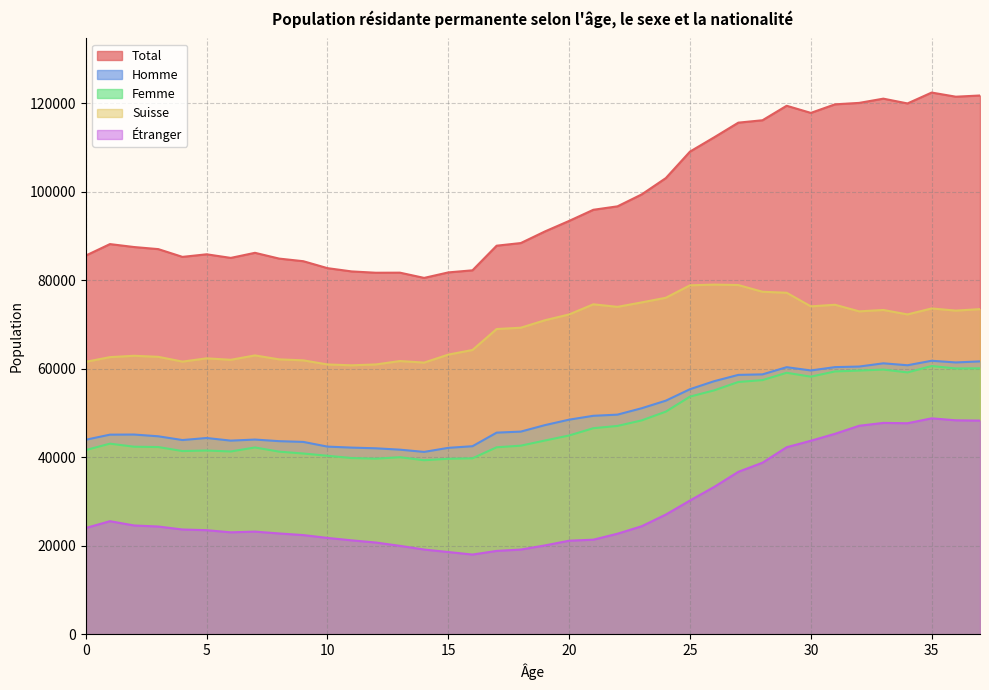

Between 36 and 30, which is larger?

36